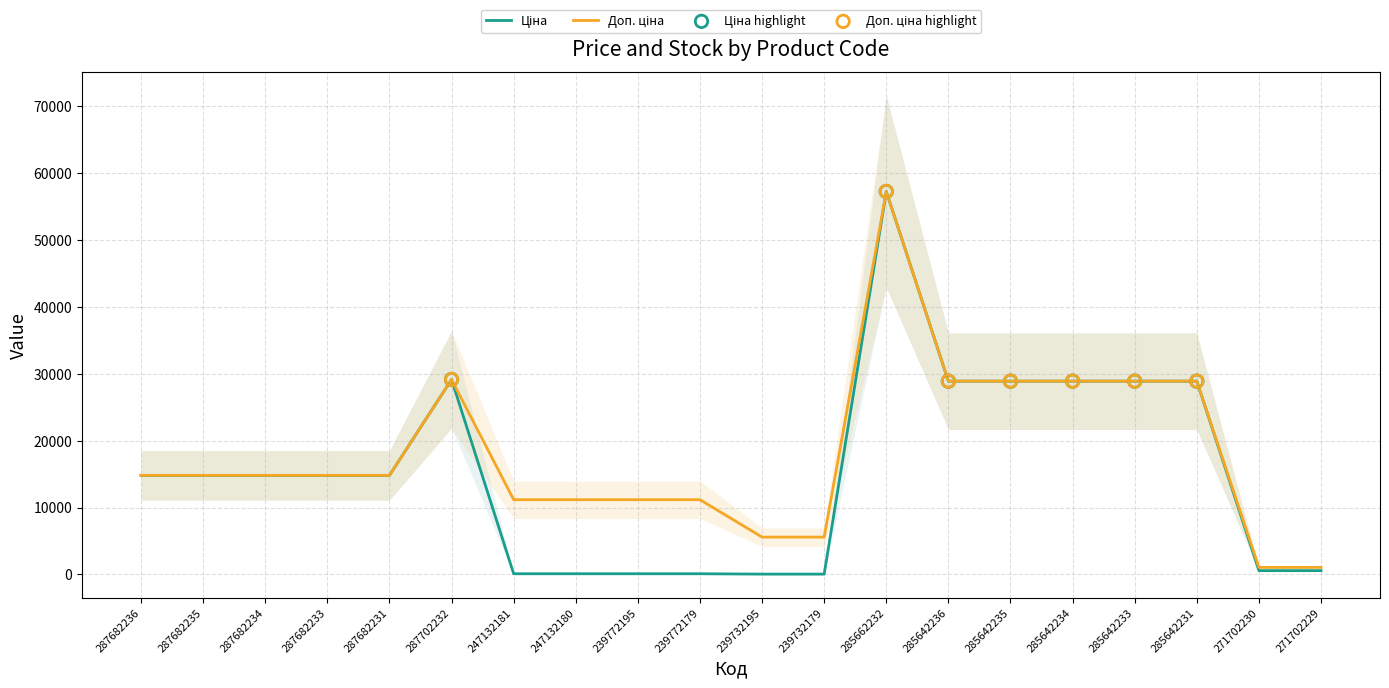

Which series contains the highest Y value?

Ціна